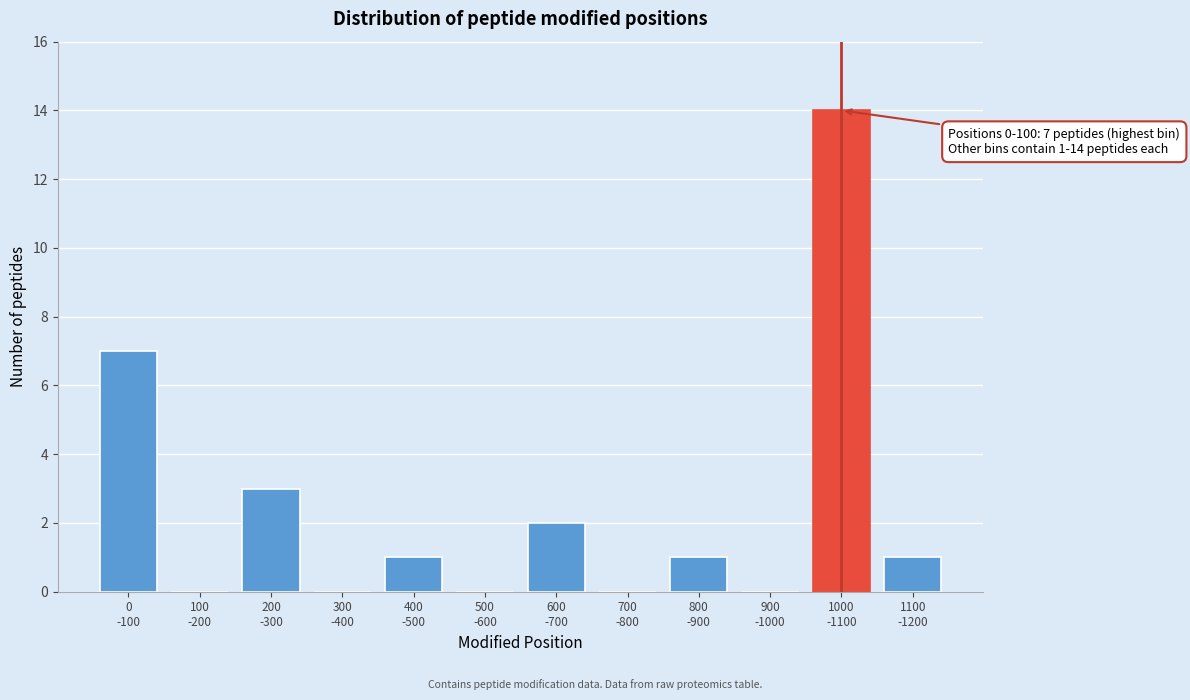

What is the maximum value shown in the chart?

14